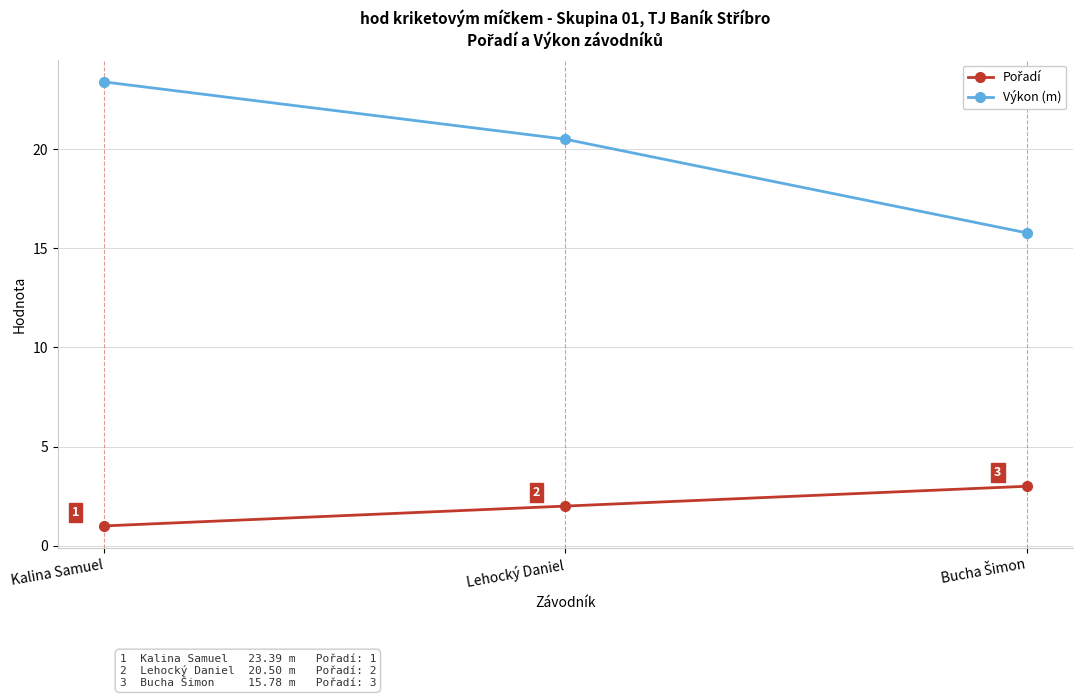

What is the maximum value shown in the chart?

23.4